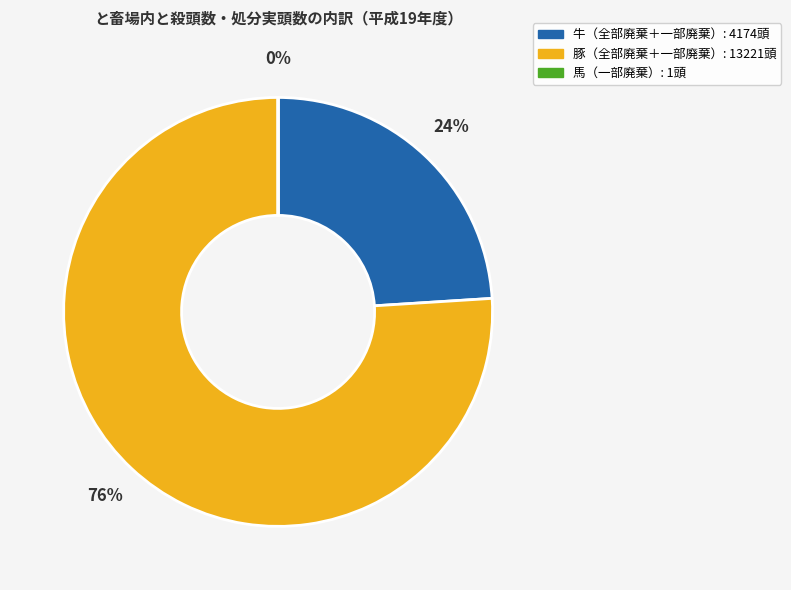

To the nearest percent, what is the difference between the largest and smallest slice percentages?

76%